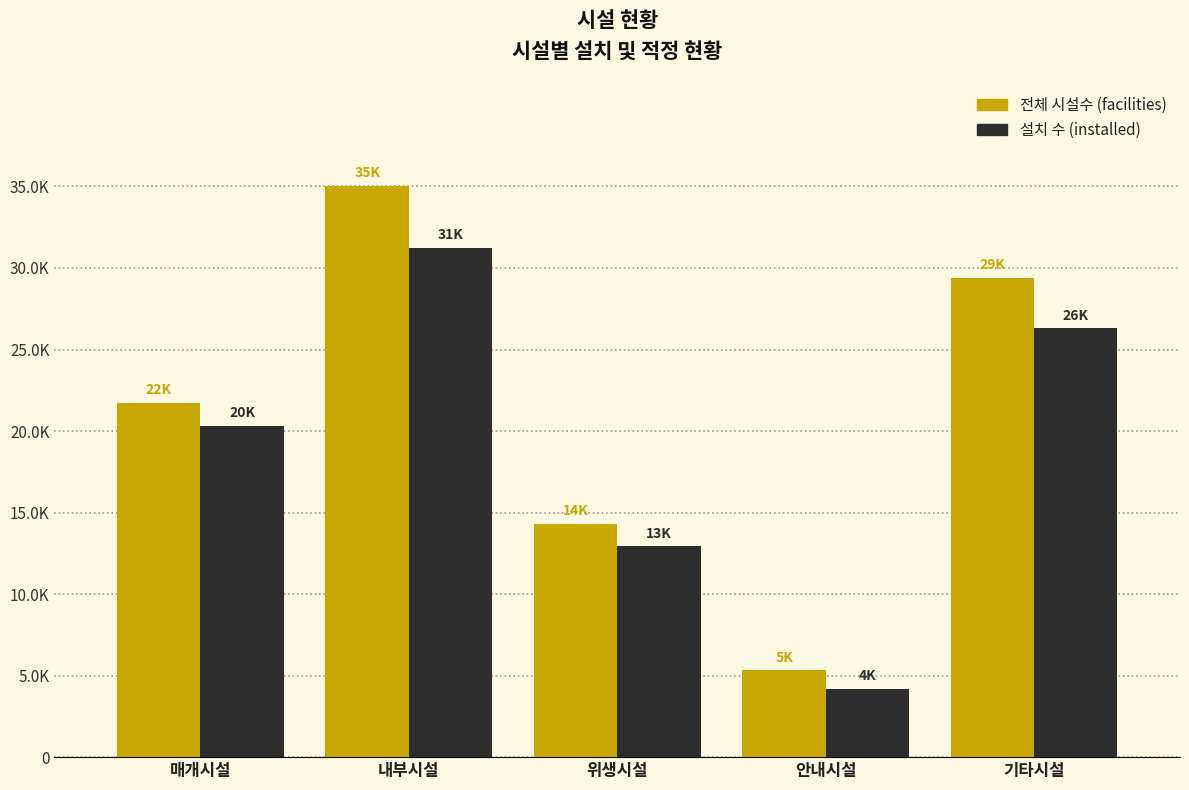

True or false: installed has a value of 2388 at 안내시설.

False